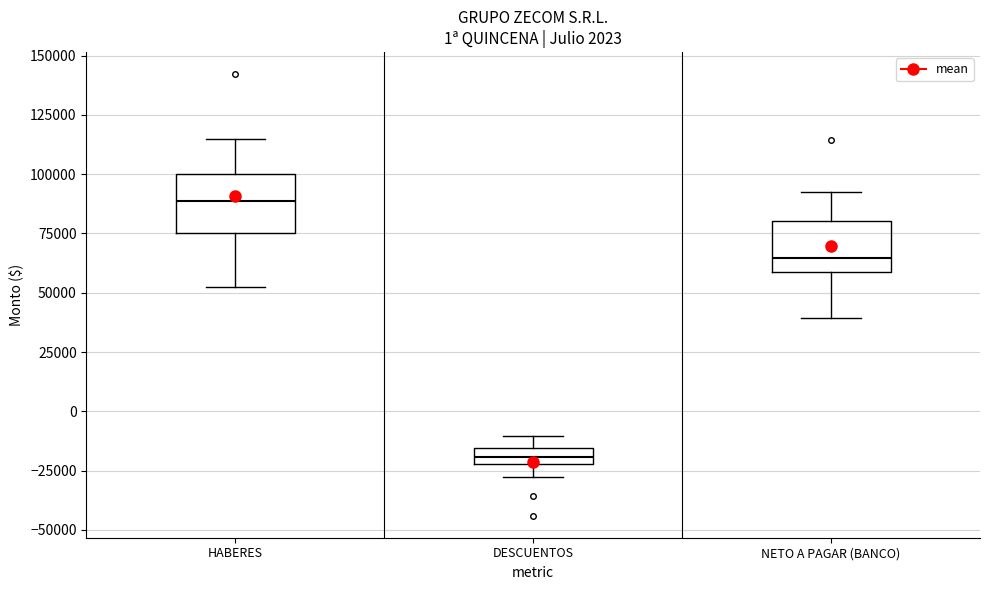

Which box has the highest median line?

HABERES